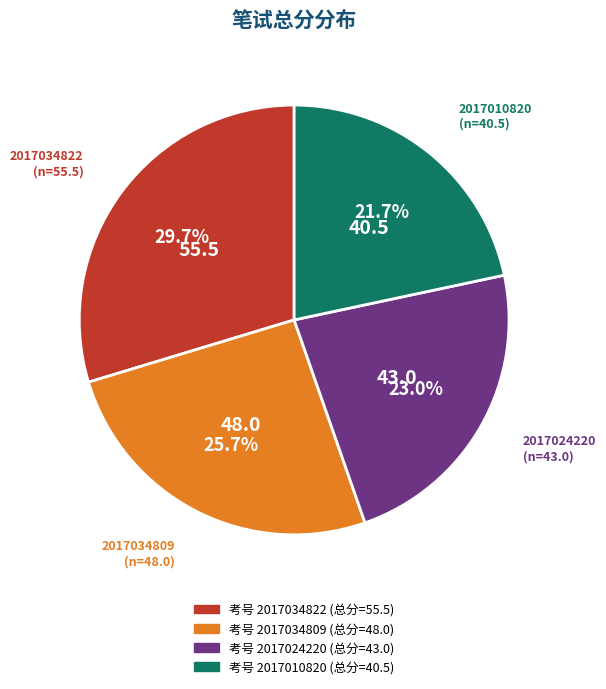

Does any single category account for the majority?

No